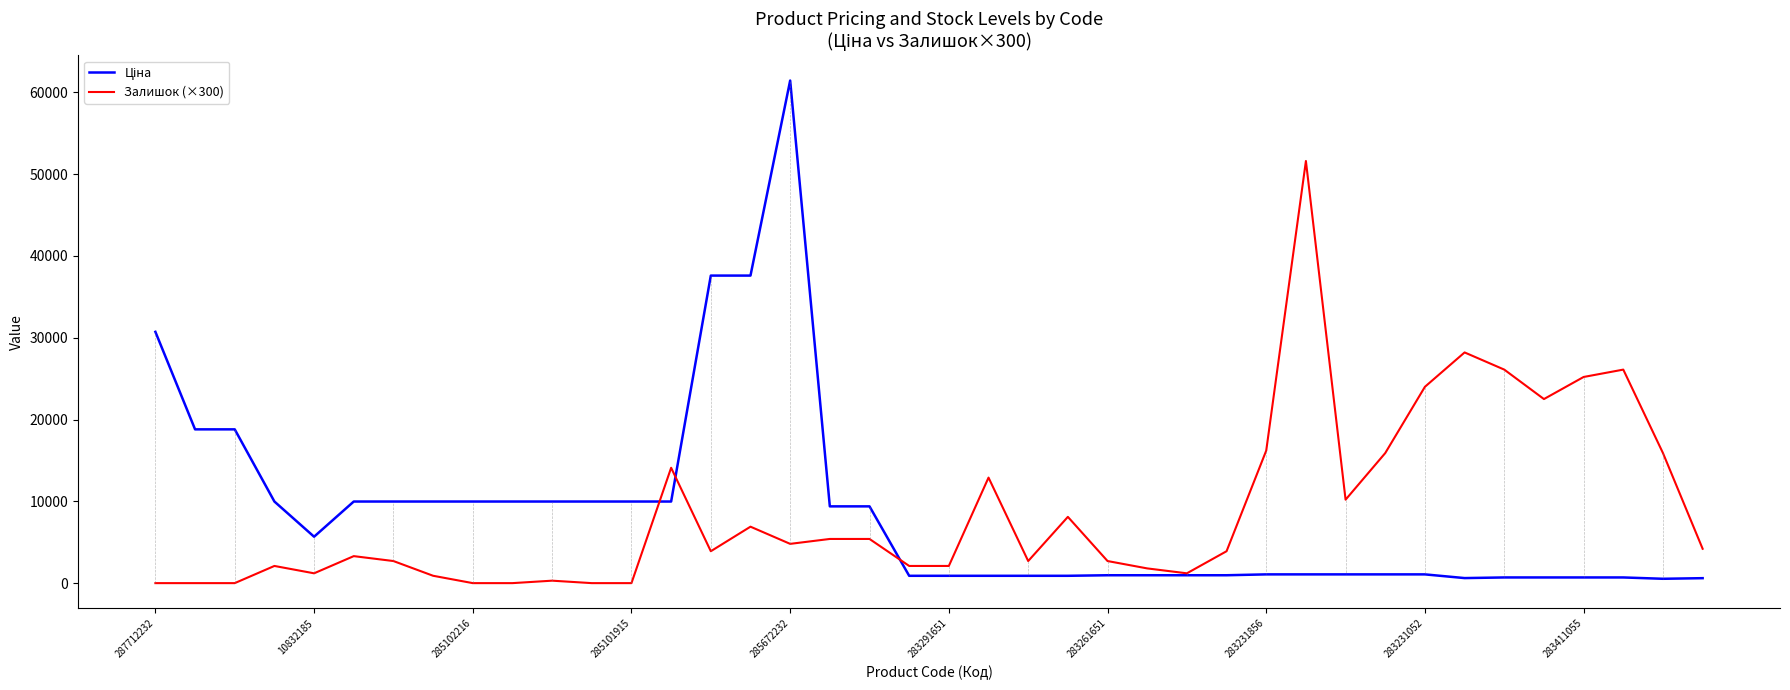

What is the greatest value displayed?

61434.3